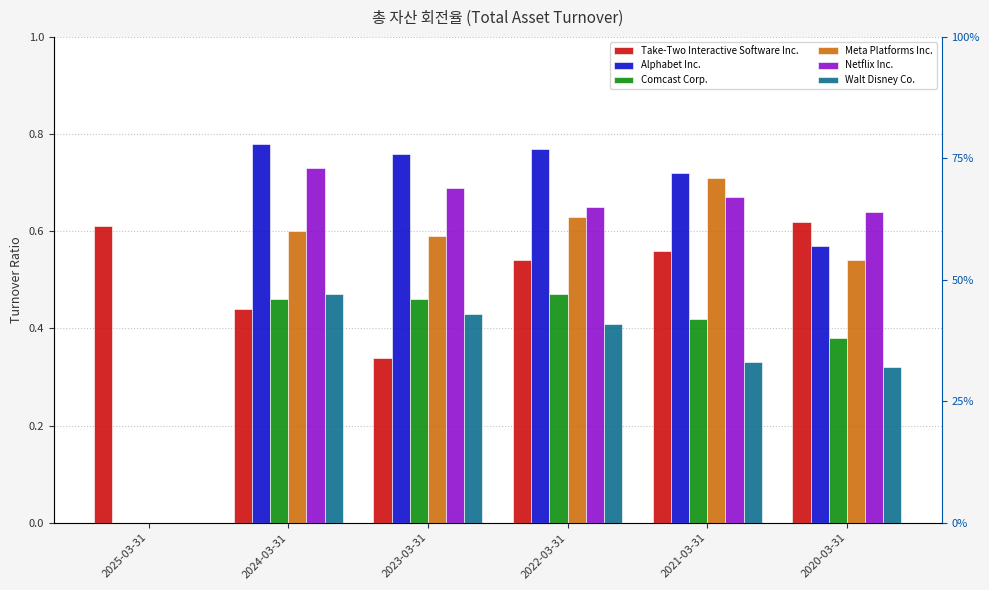

How many data points in Walt Disney Co. are above 0?

5